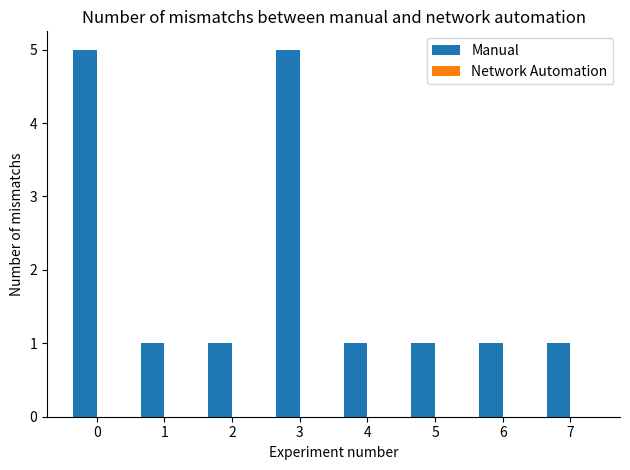

What is the sum of all values?

16